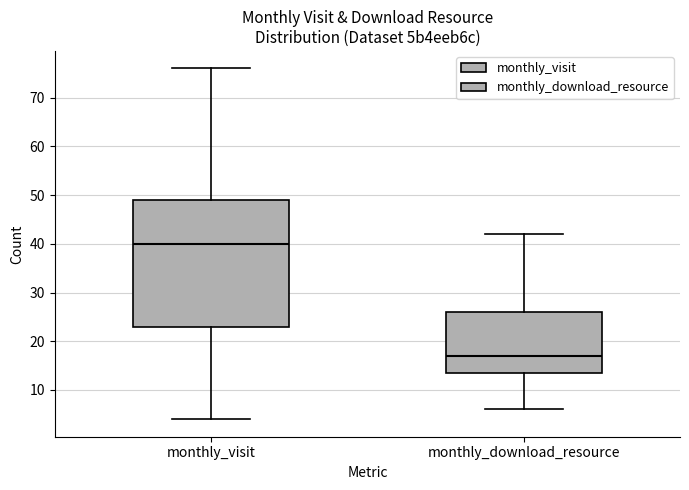

Reading left to right, read every box against the y-axis: the position of its median line, the range the box covers, and the ends of its whiskers. The values are not printed on the chart, so give them approximately, as read against the axis.

monthly_visit: median 40, box 23 to 49, whiskers 4 to 76
monthly_download_resource: median 17, box 14 to 26, whiskers 6 to 42